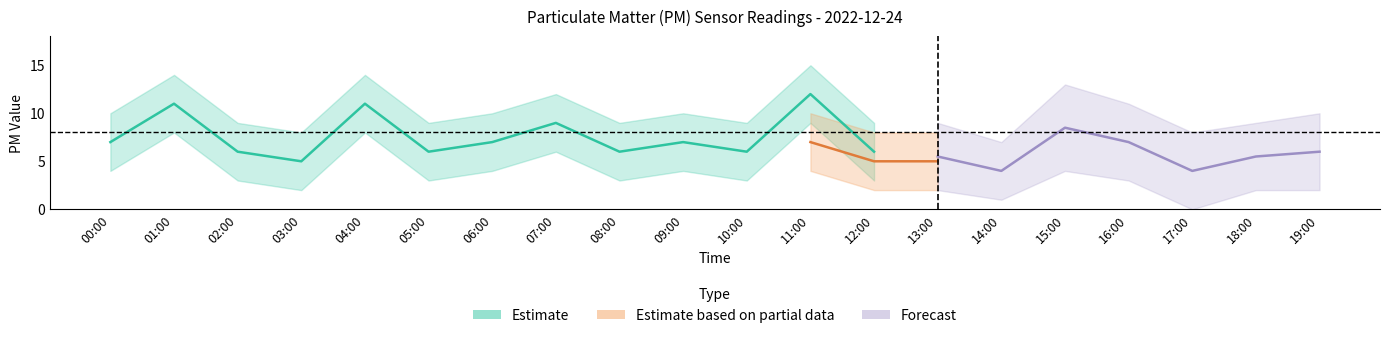

True or false: P2_lower and P2_upper cross at least once.

False